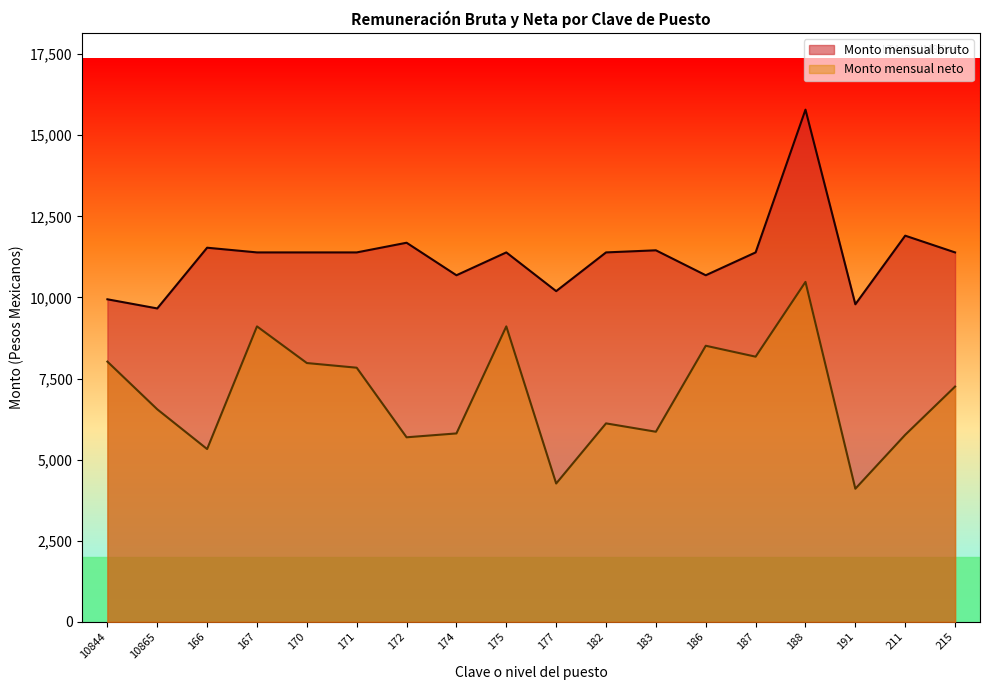

Reading left to right, extract all data points from this chart.

Monto mensual bruto: 9942.1	9660.4	11532.2	11387.2	11387.2	11387.2	11685.6	10683.2	11387.2	10193.9	11387.2	11452.2	10683.2	11387.2	15787.8	9788.1	11903.2	11387.2
Monto mensual neto: 8021.1	6550.8	5325.6	9107.1	7977.1	7833.1	5688.2	5807.4	9107.1	4263.5	6117.1	5859.6	8510.1	8173.4	10478.6	4102.6	5764.7	7251.1